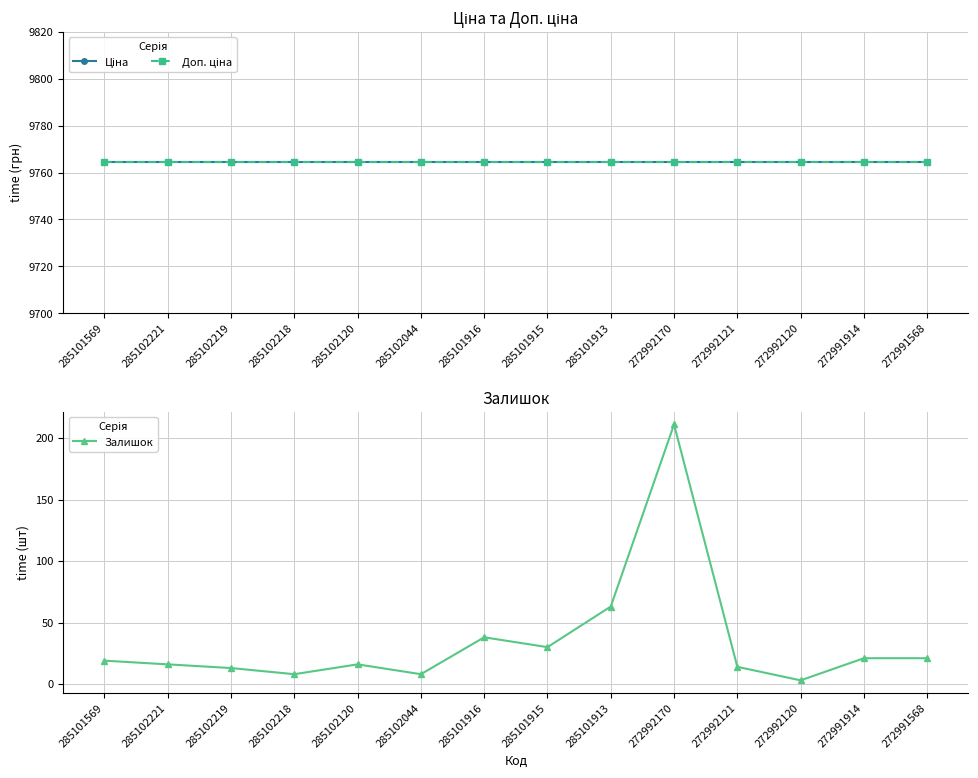

True or false: Залишок and Ціна intersect in this chart.

False